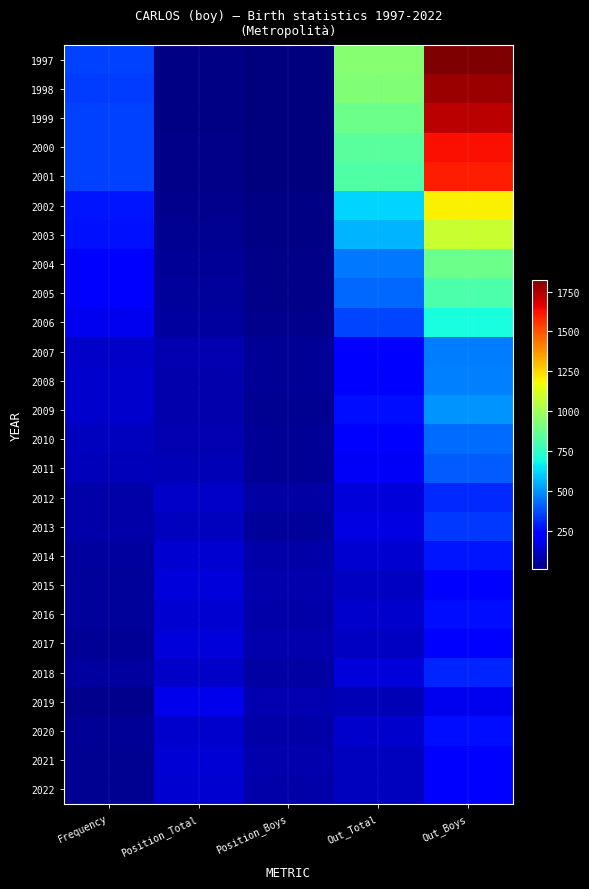

Reading right to left, transcribe all the data shown in this chart.

1997: Out_Boys=1824	Out_Total=942	Position_Boys=12	Position_Total=23	Frequency=357
1998: Out_Boys=1780	Out_Total=926	Position_Boys=11	Position_Total=23	Frequency=349
1999: Out_Boys=1725	Out_Total=885	Position_Boys=13	Position_Total=23	Frequency=353
2000: Out_Boys=1630	Out_Total=841	Position_Boys=14	Position_Total=27	Frequency=357
2001: Out_Boys=1603	Out_Total=825	Position_Boys=15	Position_Total=28	Frequency=357
2002: Out_Boys=1198	Out_Total=616	Position_Boys=21	Position_Total=38	Frequency=280
2003: Out_Boys=1085	Out_Total=559	Position_Boys=23	Position_Total=42	Frequency=268
2004: Out_Boys=885	Out_Total=455	Position_Boys=30	Position_Total=53	Frequency=228
2005: Out_Boys=814	Out_Total=422	Position_Boys=31	Position_Total=57	Frequency=217
2006: Out_Boys=705	Out_Total=365	Position_Boys=35	Position_Total=62	Frequency=191
2007: Out_Boys=460	Out_Total=236	Position_Boys=50	Position_Total=92	Frequency=125
2008: Out_Boys=466	Out_Total=241	Position_Boys=50	Position_Total=88	Frequency=133
2009: Out_Boys=500	Out_Total=260	Position_Boys=45	Position_Total=82	Frequency=137
2010: Out_Boys=432	Out_Total=224	Position_Boys=50	Position_Total=90	Frequency=117
2011: Out_Boys=403	Out_Total=207	Position_Boys=52	Position_Total=96	Frequency=105
2012: Out_Boys=309	Out_Total=159	Position_Boys=72	Position_Total=129	Frequency=77
2013: Out_Boys=337	Out_Total=173	Position_Boys=56	Position_Total=112	Frequency=78
2014: Out_Boys=278	Out_Total=144	Position_Boys=77	Position_Total=141	Frequency=65
2015: Out_Boys=234	Out_Total=122	Position_Boys=84	Position_Total=156	Frequency=54
2016: Out_Boys=262	Out_Total=135	Position_Boys=77	Position_Total=142	Frequency=59
2017: Out_Boys=233	Out_Total=121	Position_Boys=84	Position_Total=156	Frequency=51
2018: Out_Boys=302	Out_Total=154	Position_Boys=69	Position_Total=125	Frequency=62
2019: Out_Boys=189	Out_Total=96	Position_Boys=92	Position_Total=182	Frequency=37
2020: Out_Boys=263	Out_Total=135	Position_Boys=75	Position_Total=133	Frequency=49
2021: Out_Boys=224	Out_Total=115	Position_Boys=82	Position_Total=150	Frequency=42
2022: Out_Boys=223	Out_Total=116	Position_Boys=77	Position_Total=142	Frequency=41